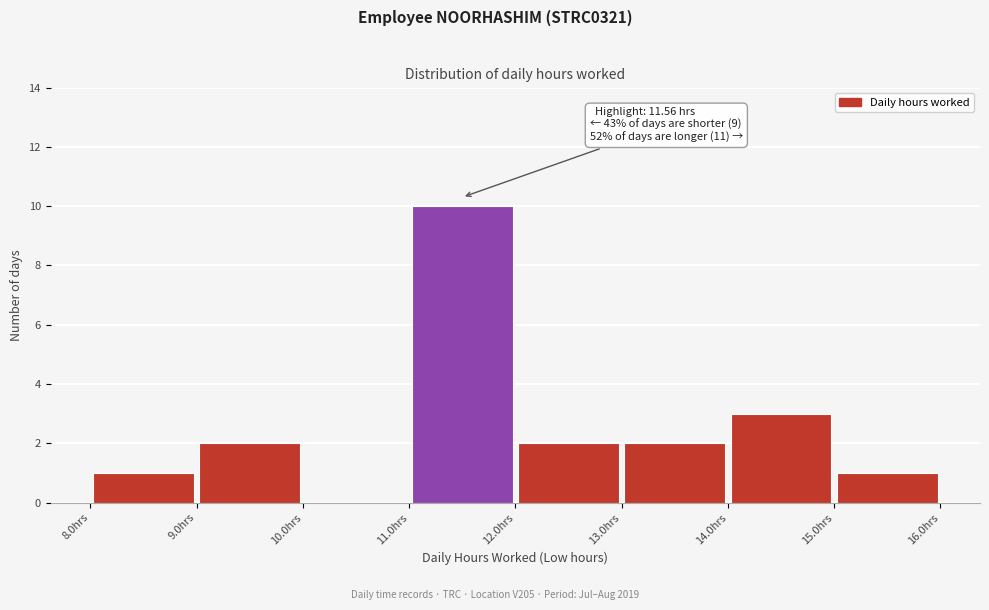

Which range on the x-axis has the tallest bar?

11 to 12